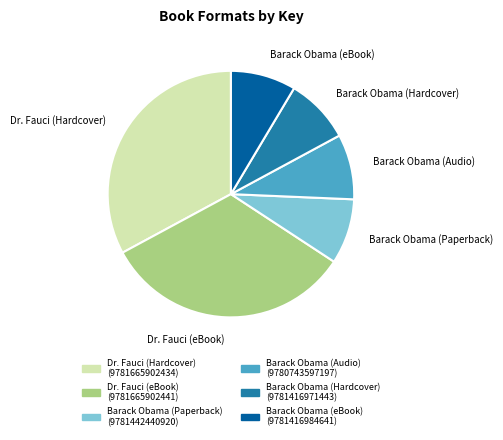

Is Barack Obama (eBook) the majority of the pie?

No